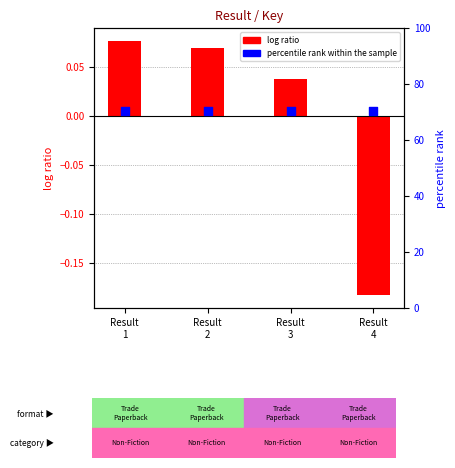

Which series contains the lowest Y value?

log ratio